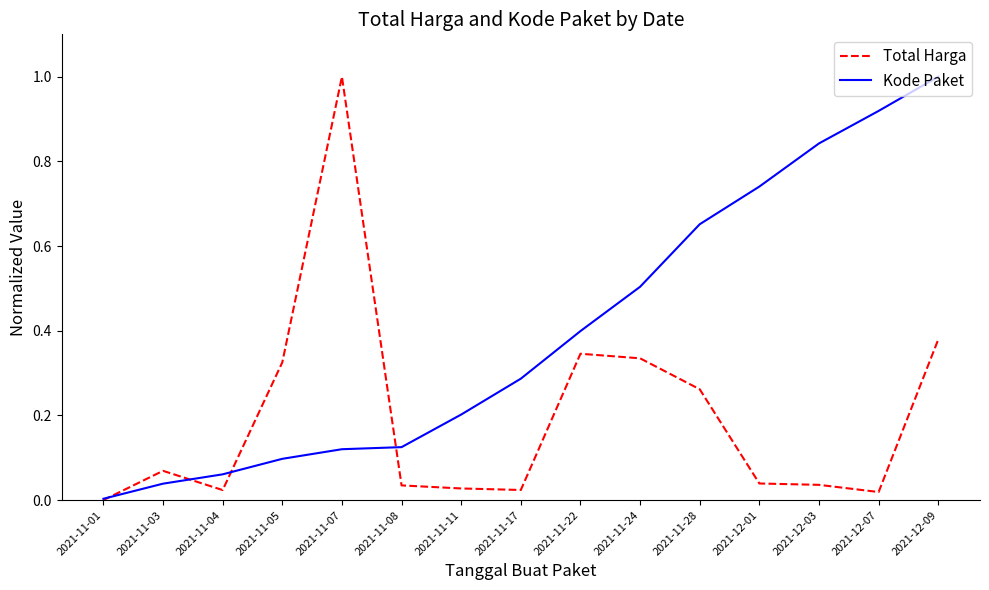

Which category has the highest value in the Total Harga series?

2021-11-07